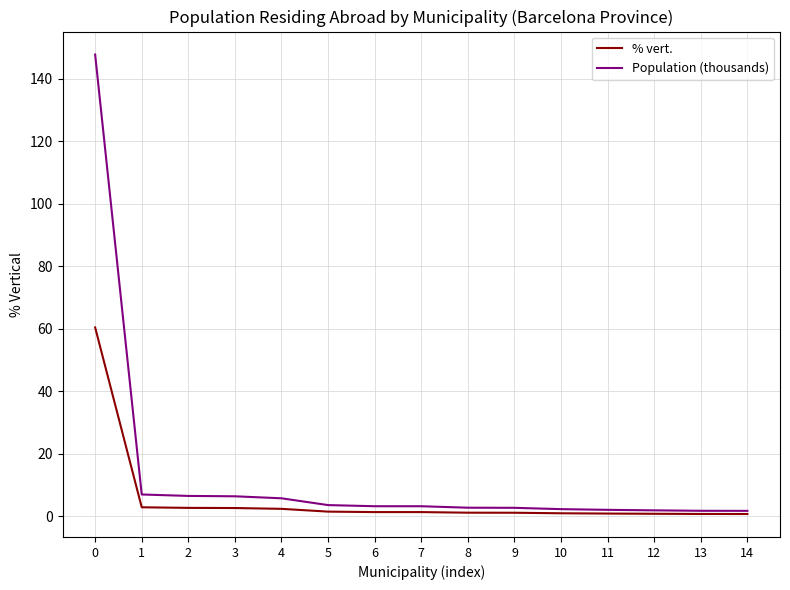

What is the greatest value displayed?

147.7